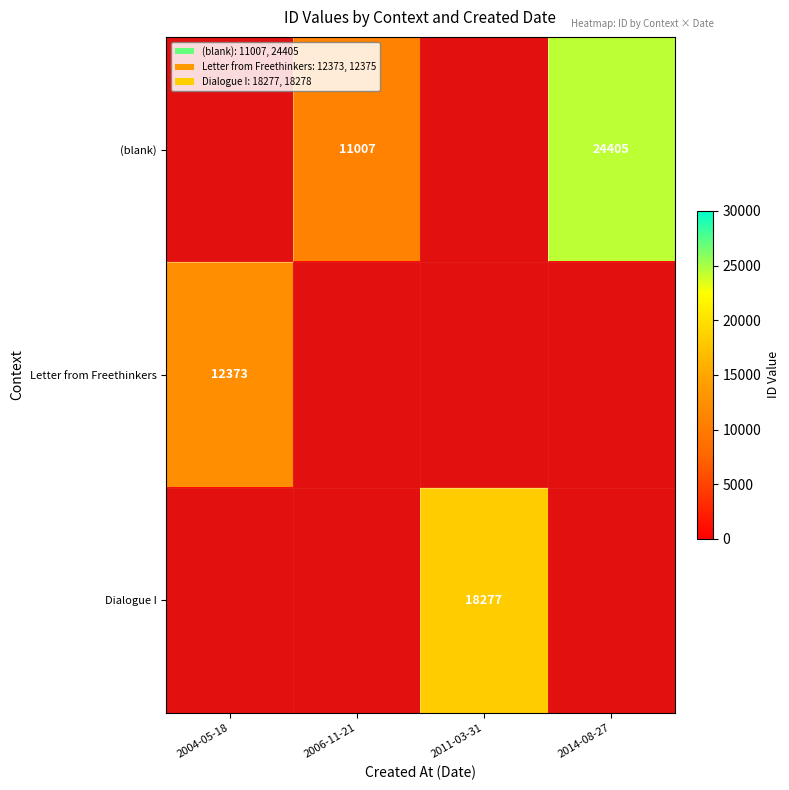

List the series in order of their peak value, lowest first.

Letter from Freethinkers, Dialogue I, (blank)